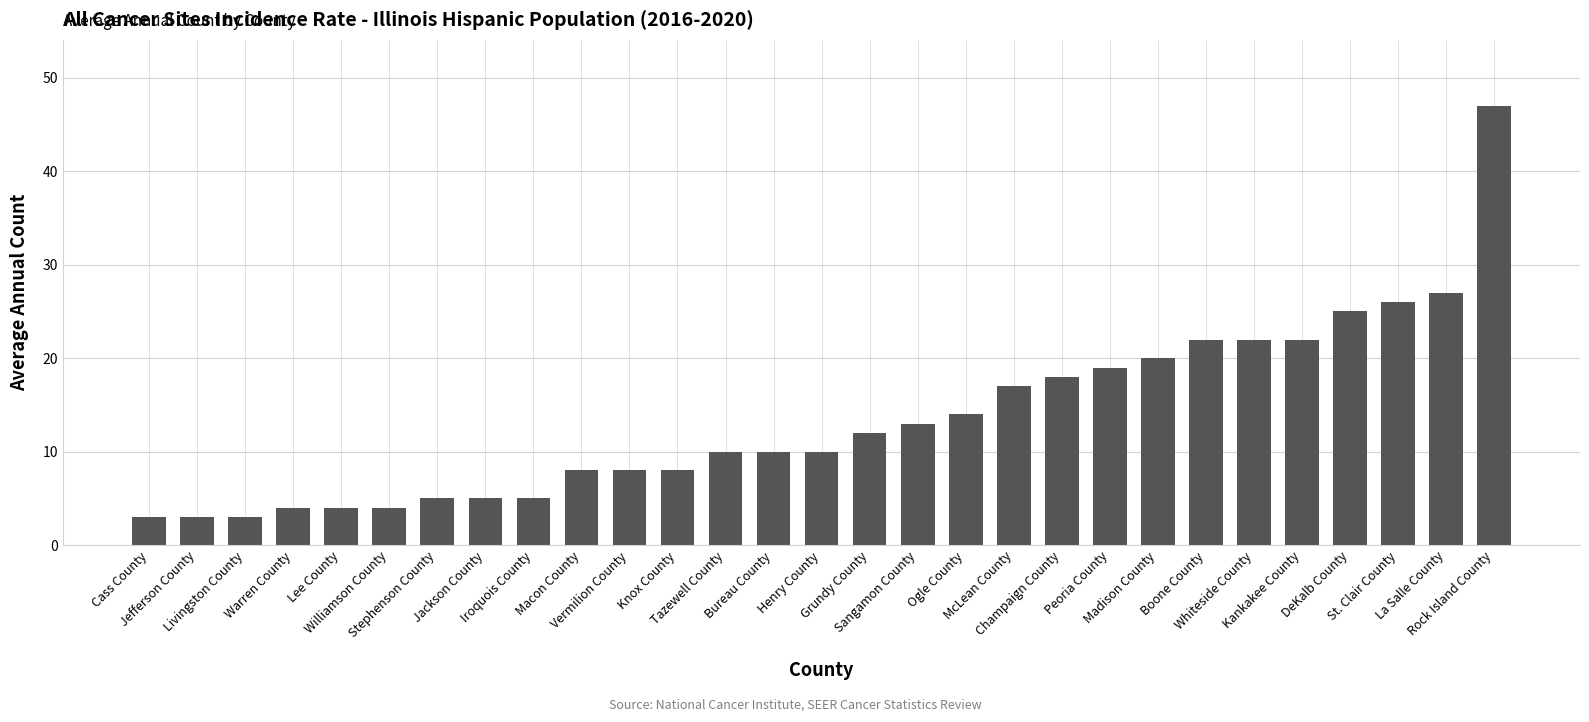

What is the approximate value at La Salle County, to the nearest 5?

25